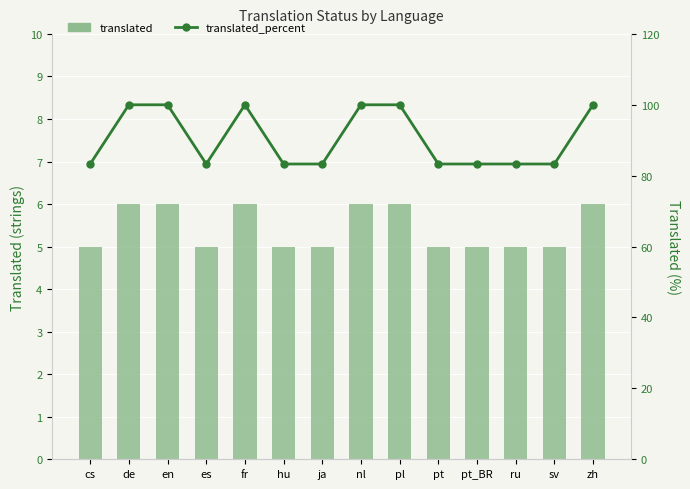

What is the difference between the highest and lowest values at pl?

94.0